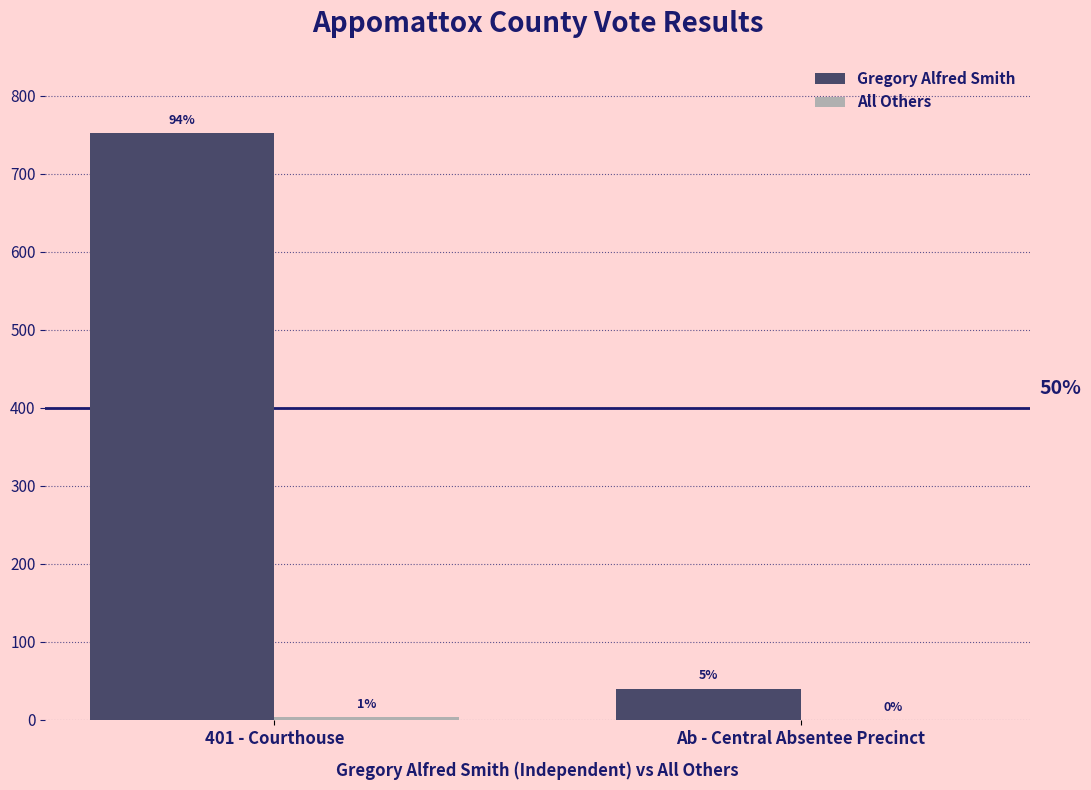

How many groups of bars are there?

2